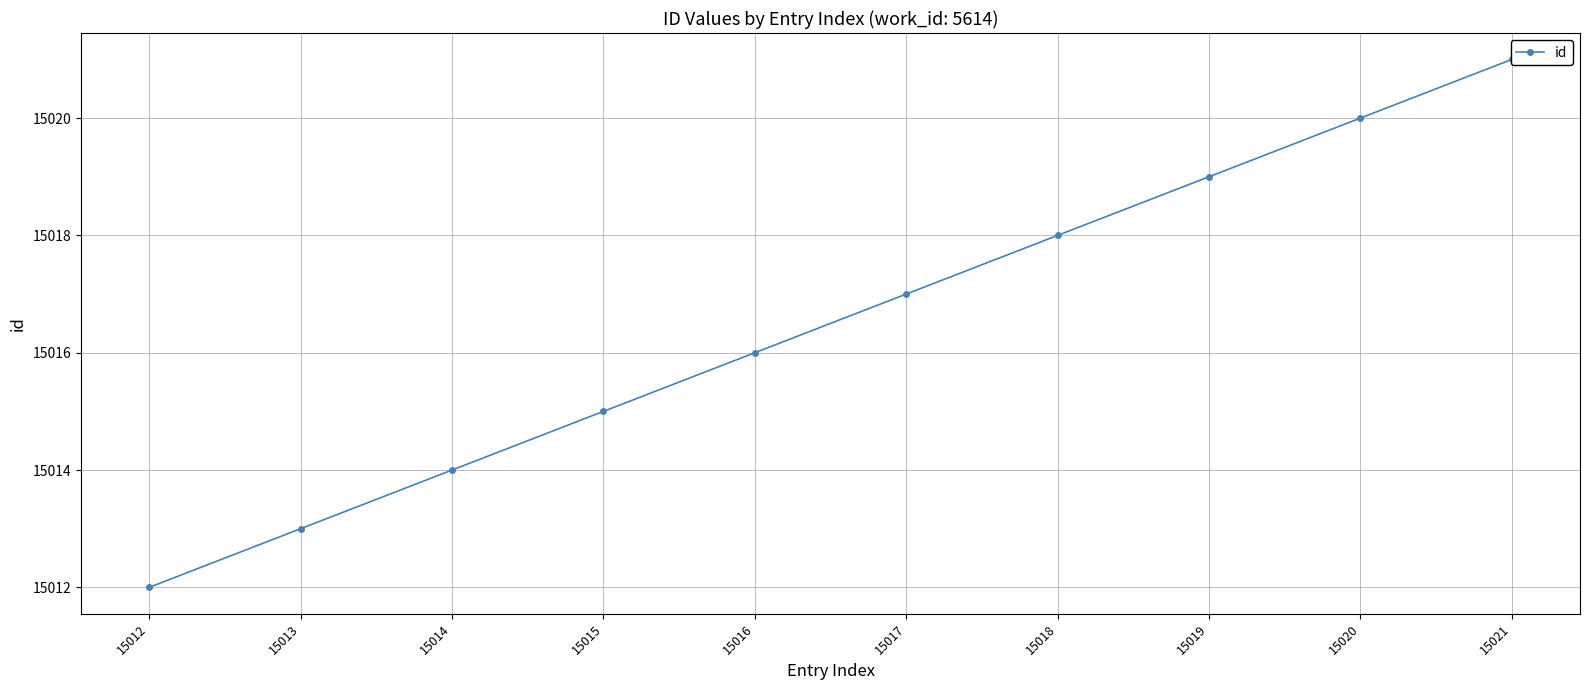

List the labels in order of value, largest first.

15021, 15020, 15019, 15018, 15017, 15016, 15015, 15014, 15013, 15012